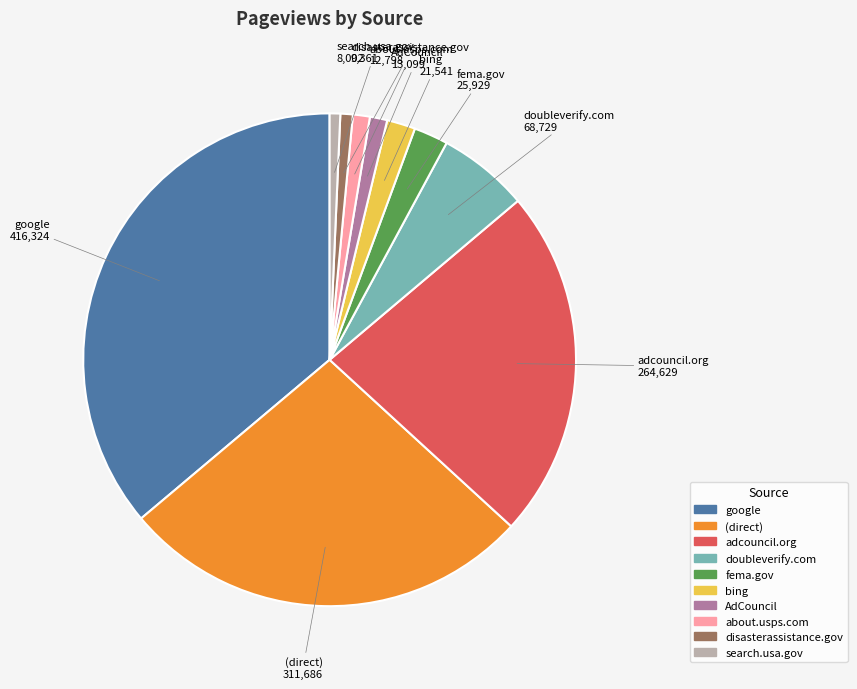

Is the sum of bing and (direct) greater than half?

No